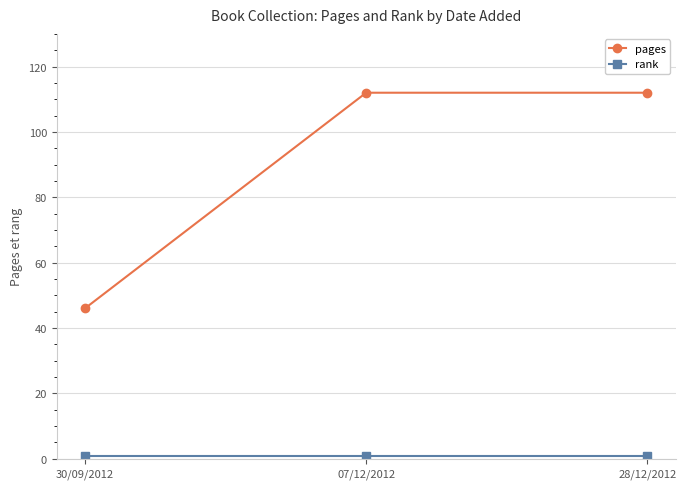

The value of pages at 30/09/2012 is 82. True or false?

False